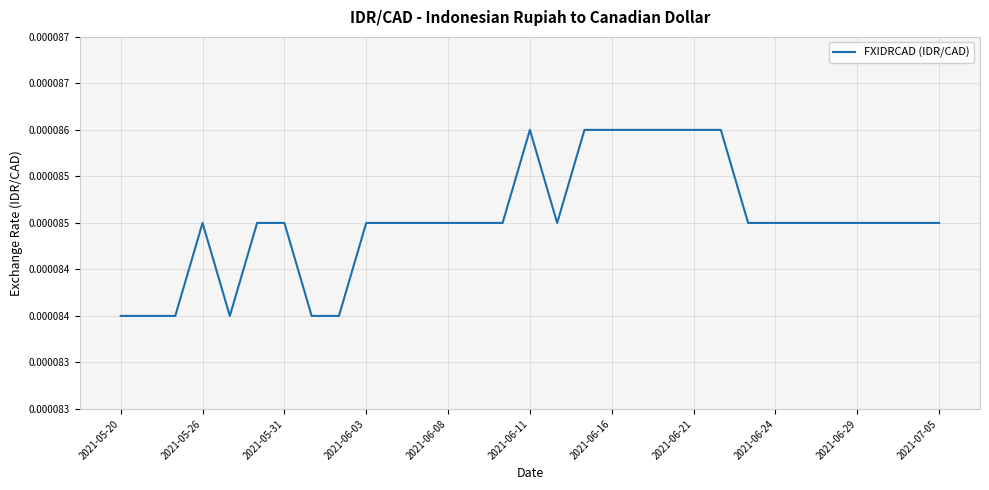

Does the chart have visible grid lines?

Yes